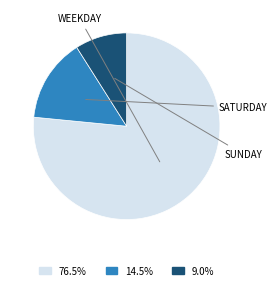

Is there any slice that represents more than half of the pie?

Yes